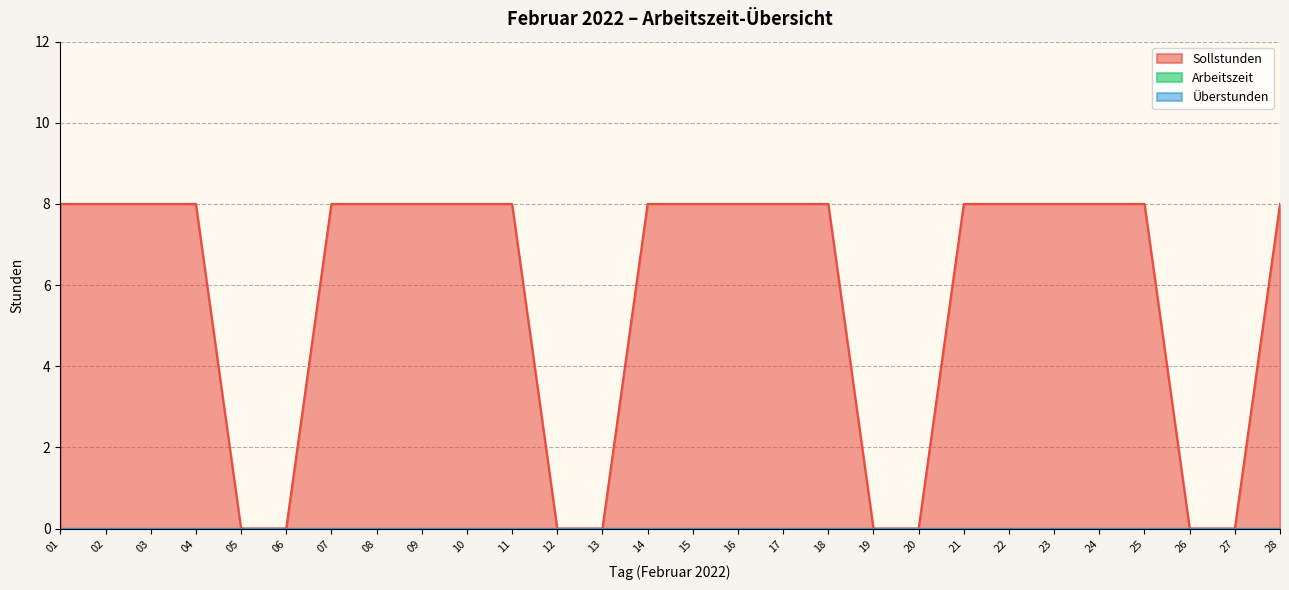

At which category is the sum across all series the highest?

01